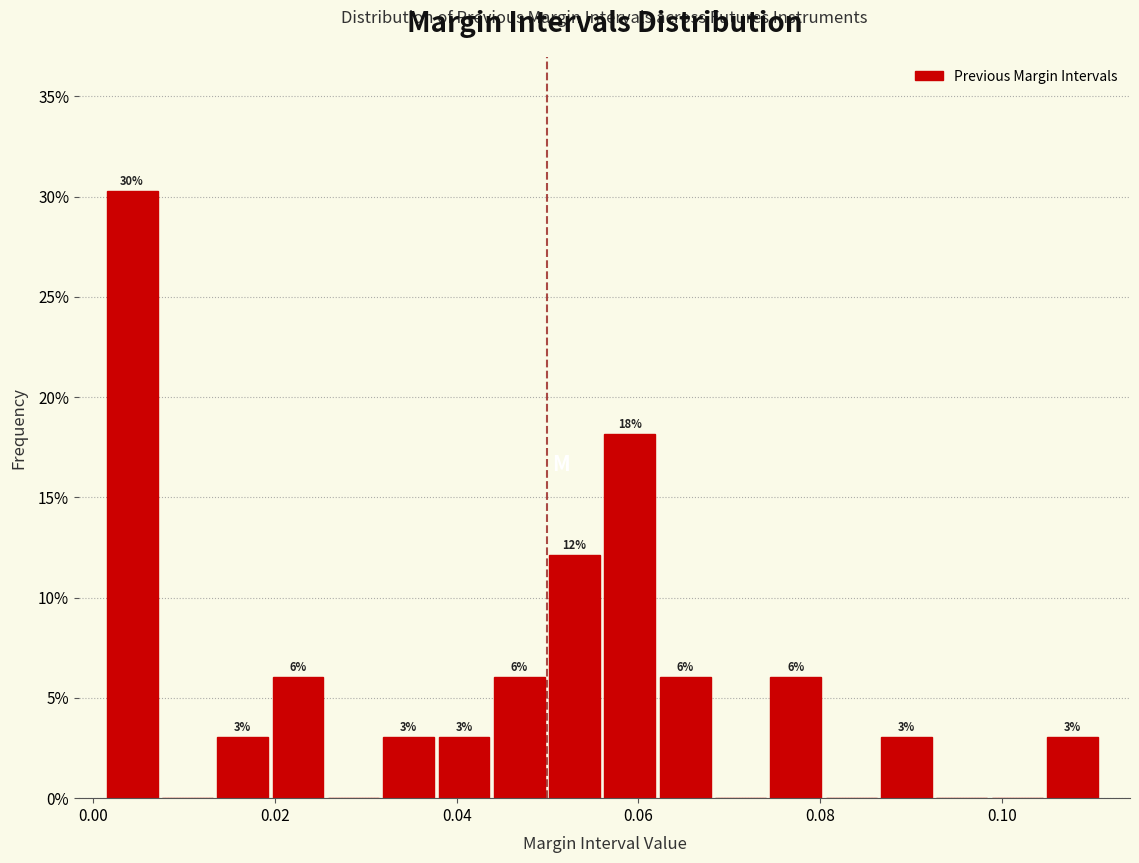

Around what value on the x-axis is the tallest bar? Give the approximate position of its centre, as read against the axis.

0.004